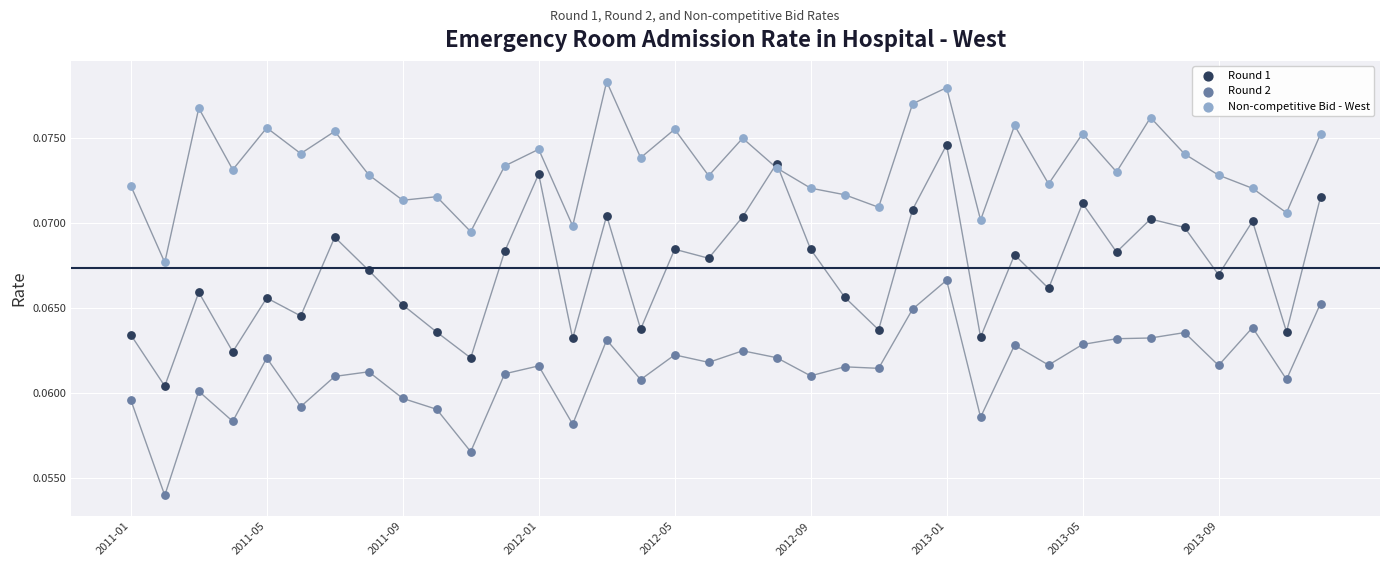

Which series contains the highest Y value?

Non-competitive Bid - West